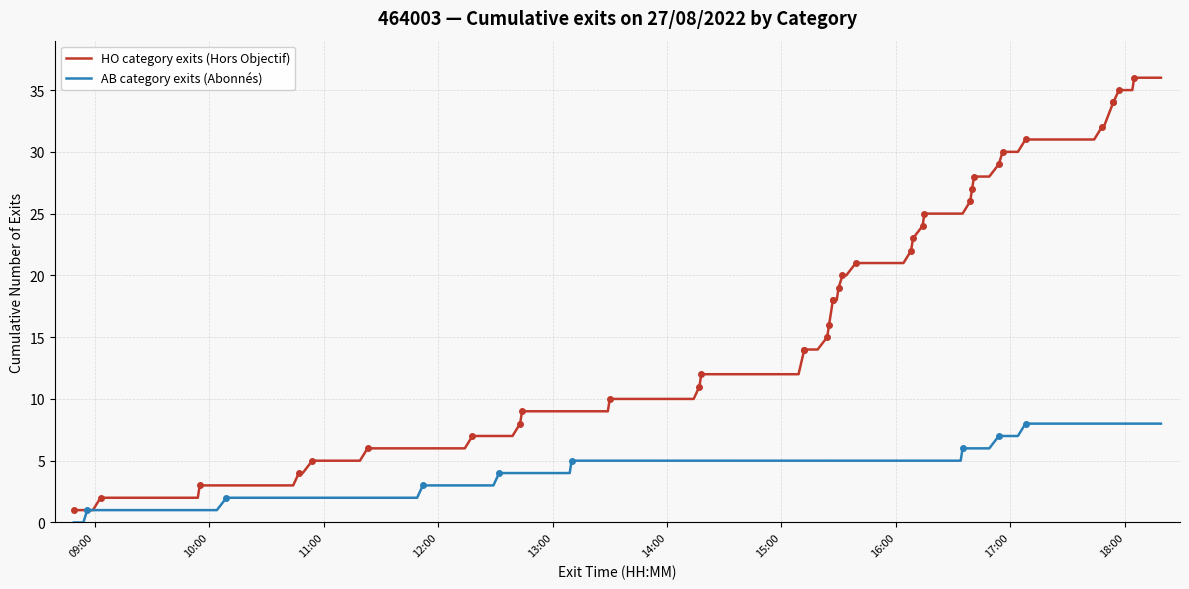

Which series has the largest range (max minus min)?

HO category exits (Hors Objectif)